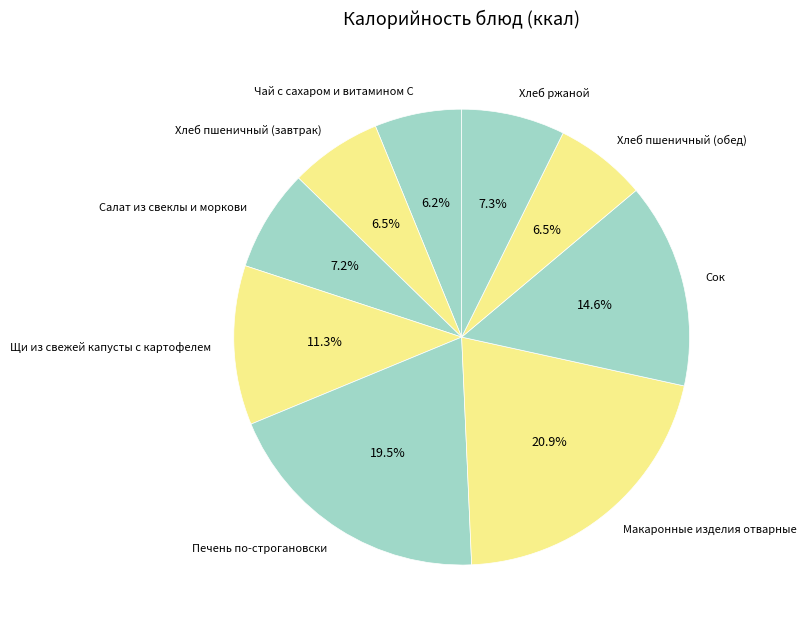

The Салат из свеклы и моркови slice represents 1% of the pie. True or false?

False